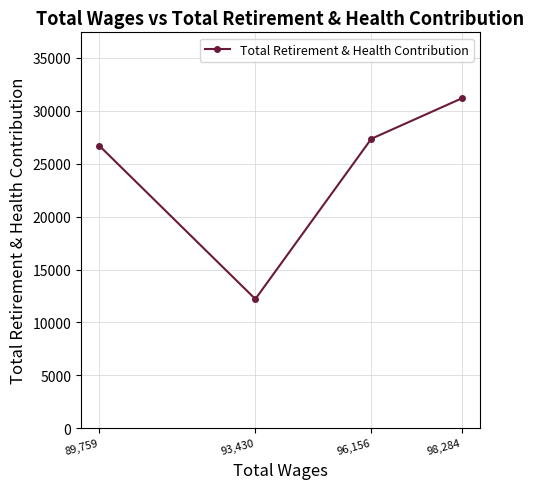

List the labels in order of value, largest first.

98,284, 96,156, 89,759, 93,430